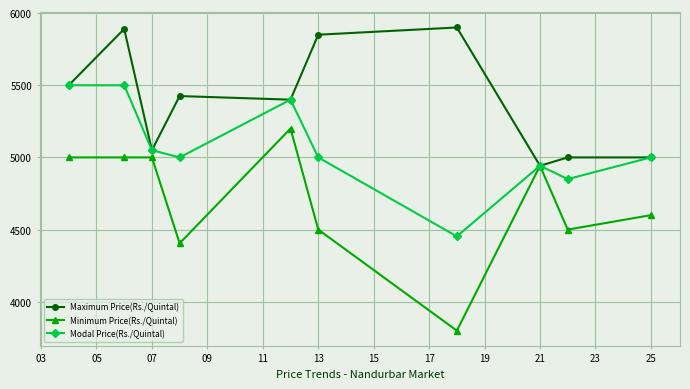

Which series has the widest spread of values?

Minimum Price(Rs./Quintal)